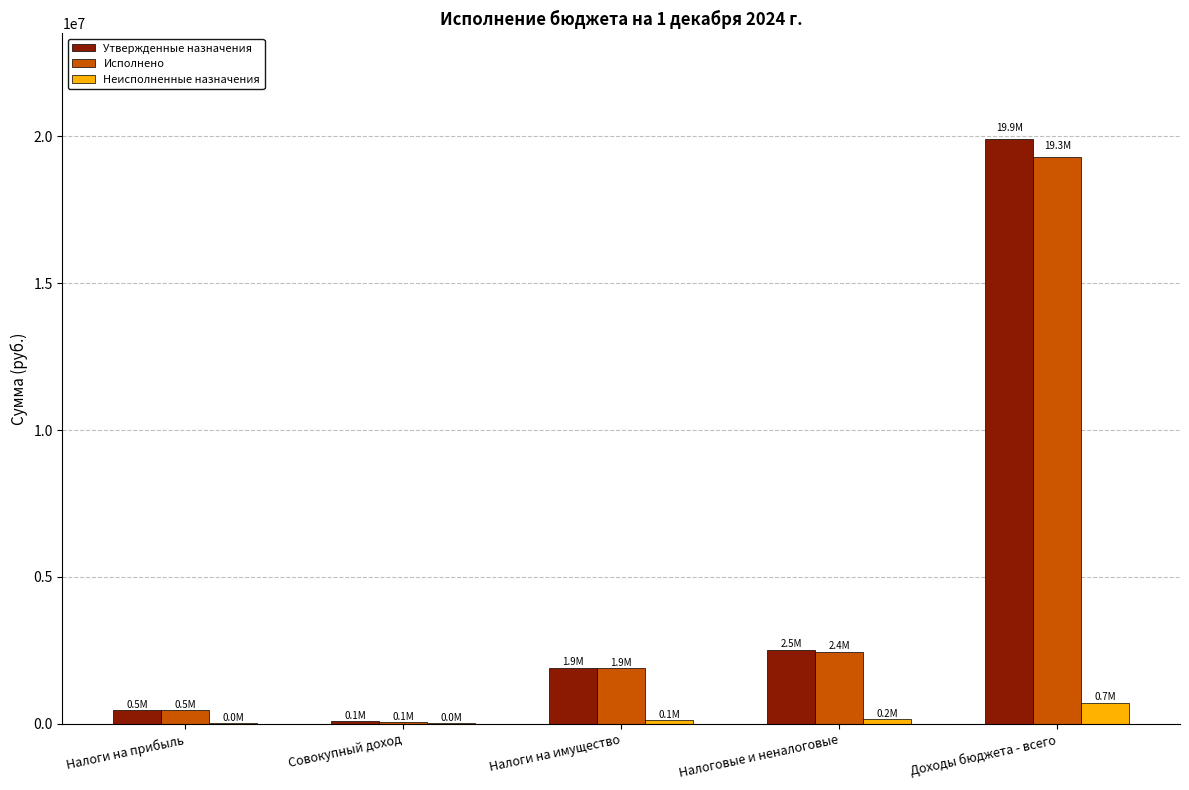

Are the bars horizontal?

No